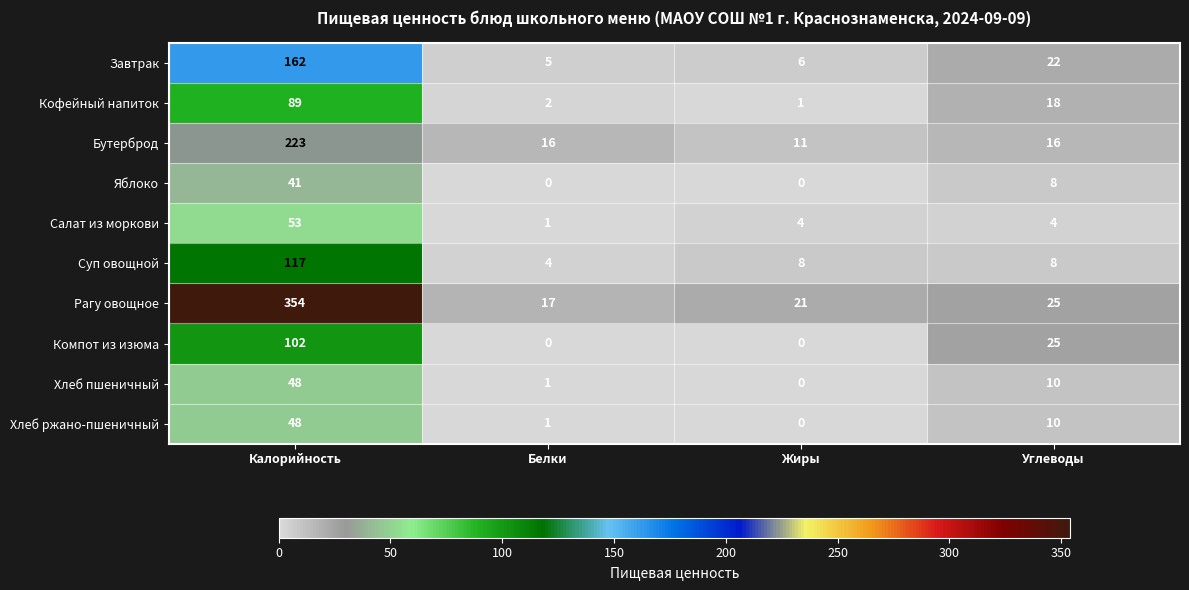

List the labels in order of Хлеб ржано-пшеничный value, largest first.

Калорийность, Углеводы, Белки, Жиры